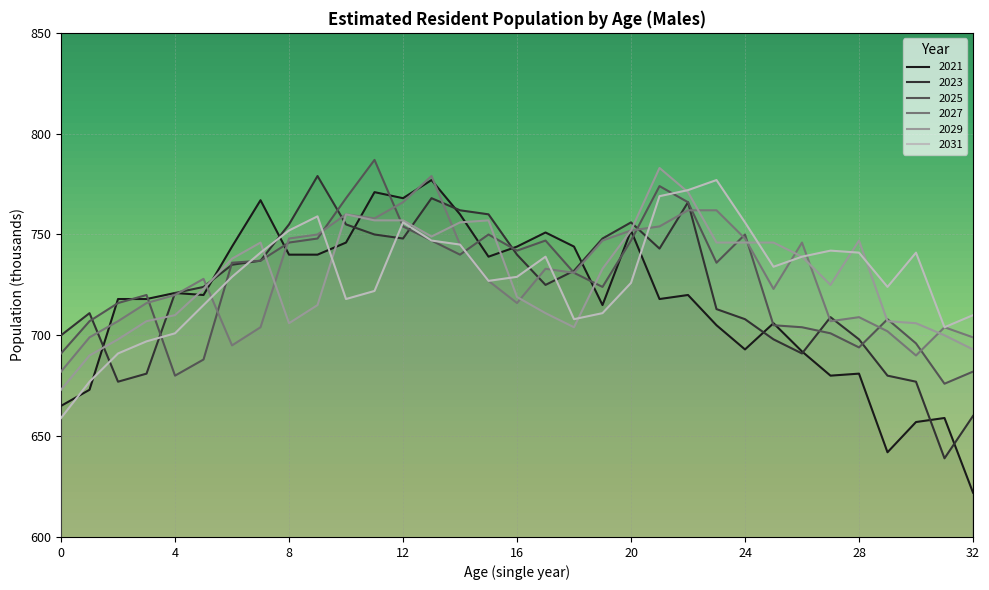

What is the difference between the 2023 values at 0 and 24?

8